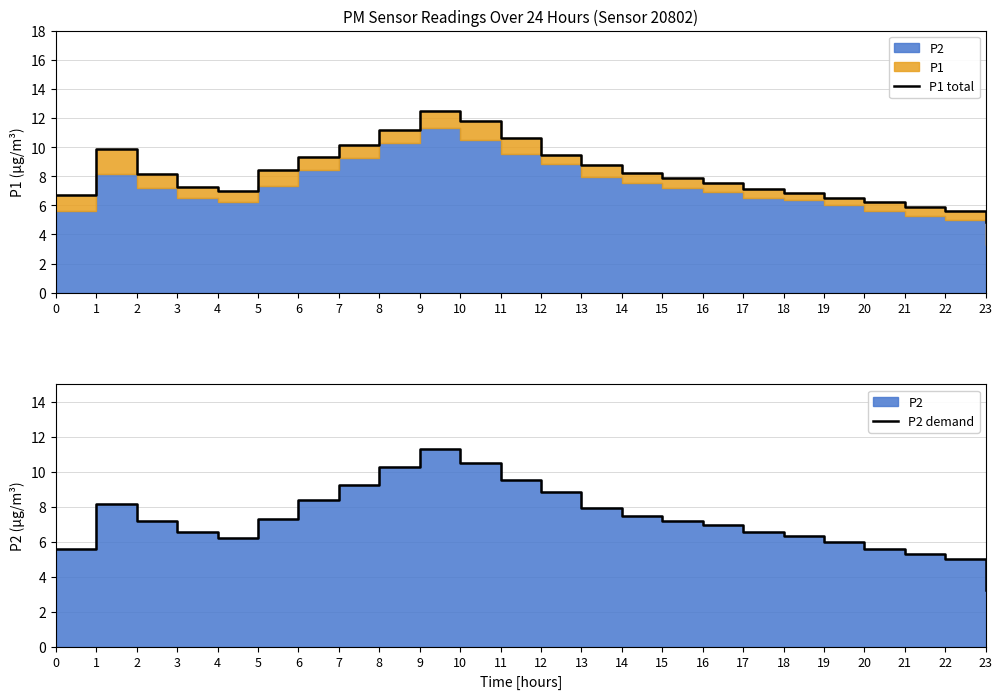

True or false: P1 total has more than 0 interior local peaks.

True